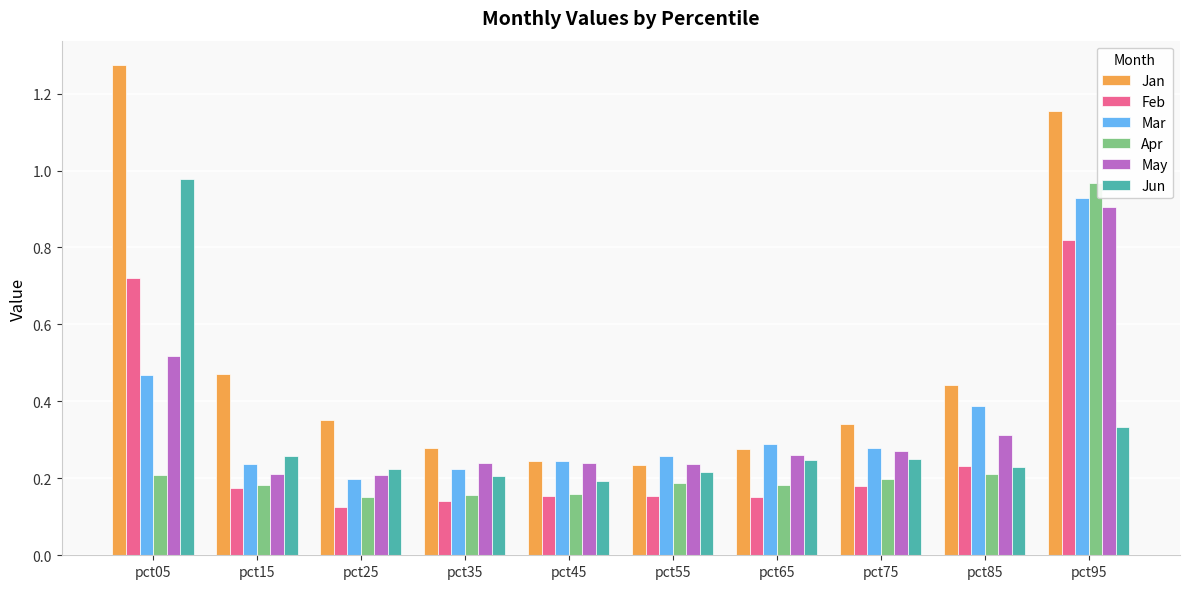

Is it true that Feb equals 1.3 at pct95?

False